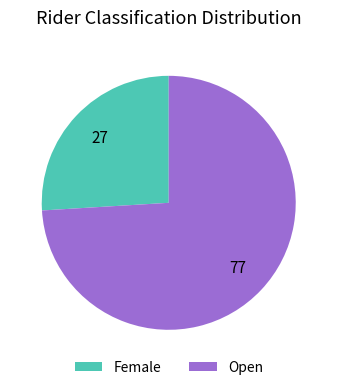

Does Open account for over 50% of the chart?

Yes